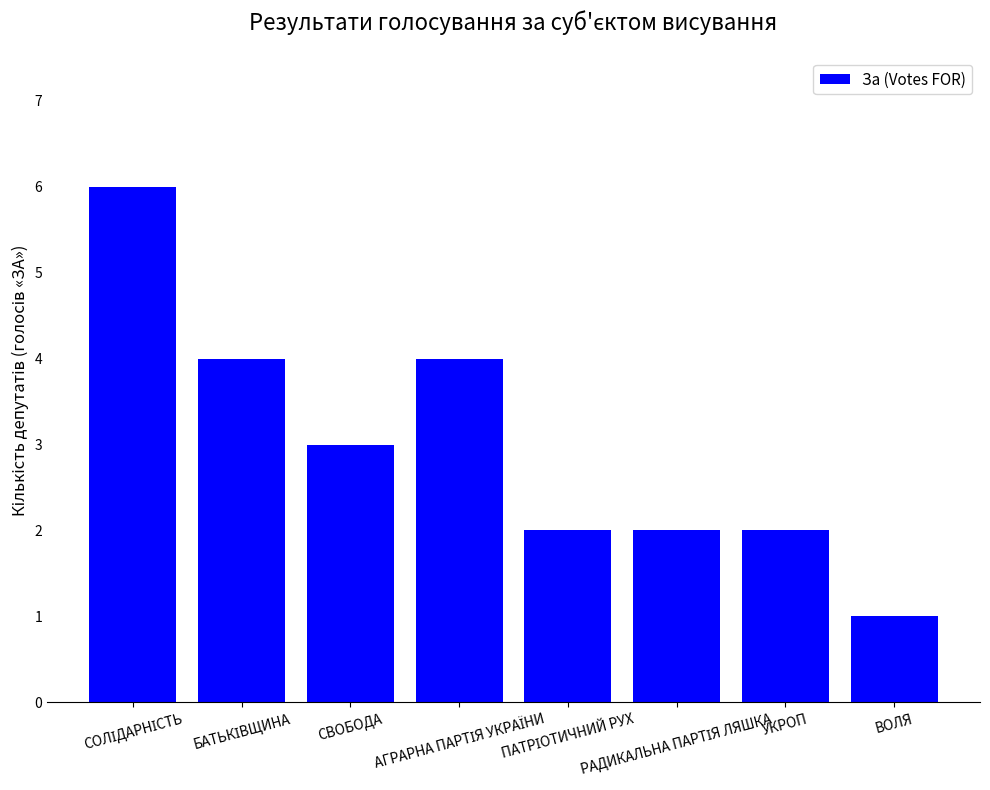

What is the sum of all values?

24